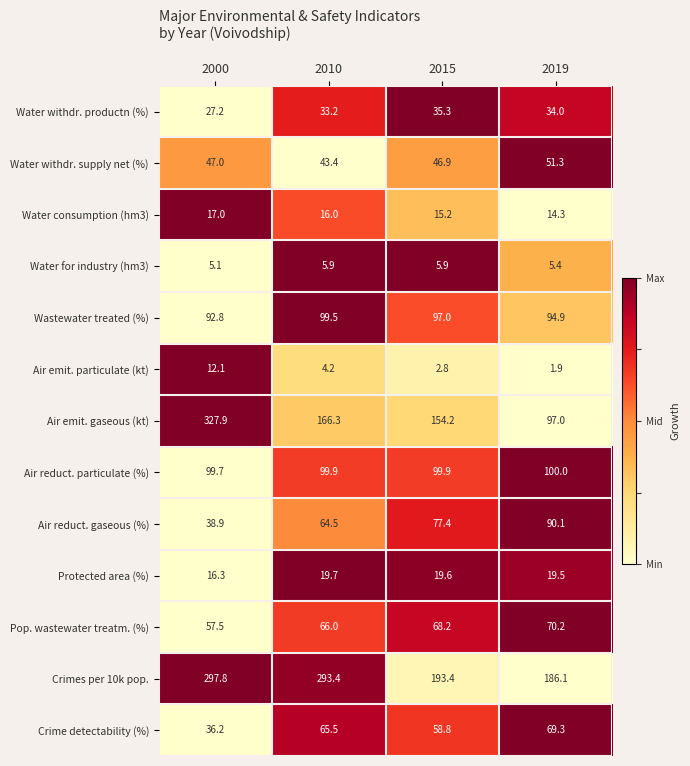

What is the difference between the maximum and minimum values in the Water consumption (hm3) series?

2.7